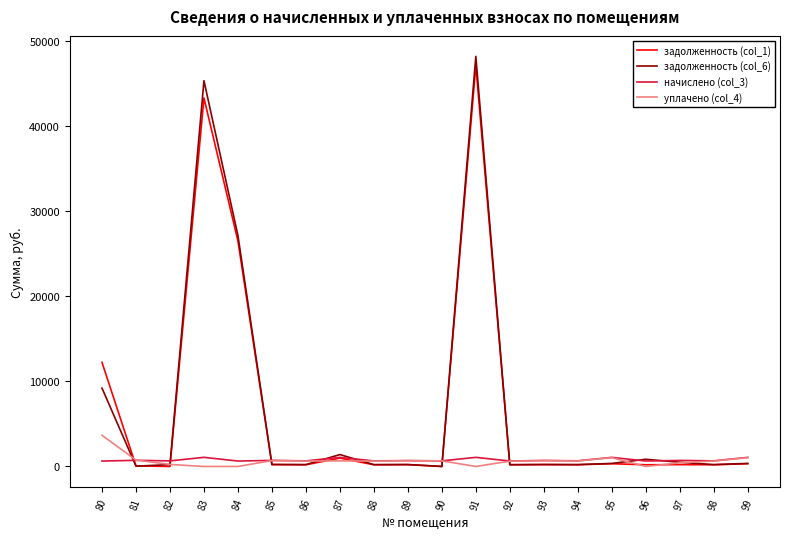

Which series has the widest spread of values?

задолженность (col_6)